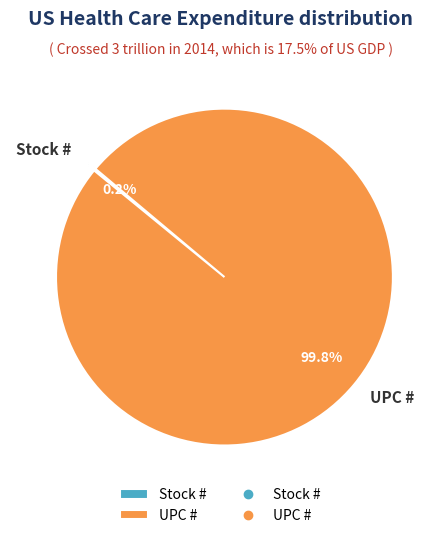

Which slice is the largest?

UPC #